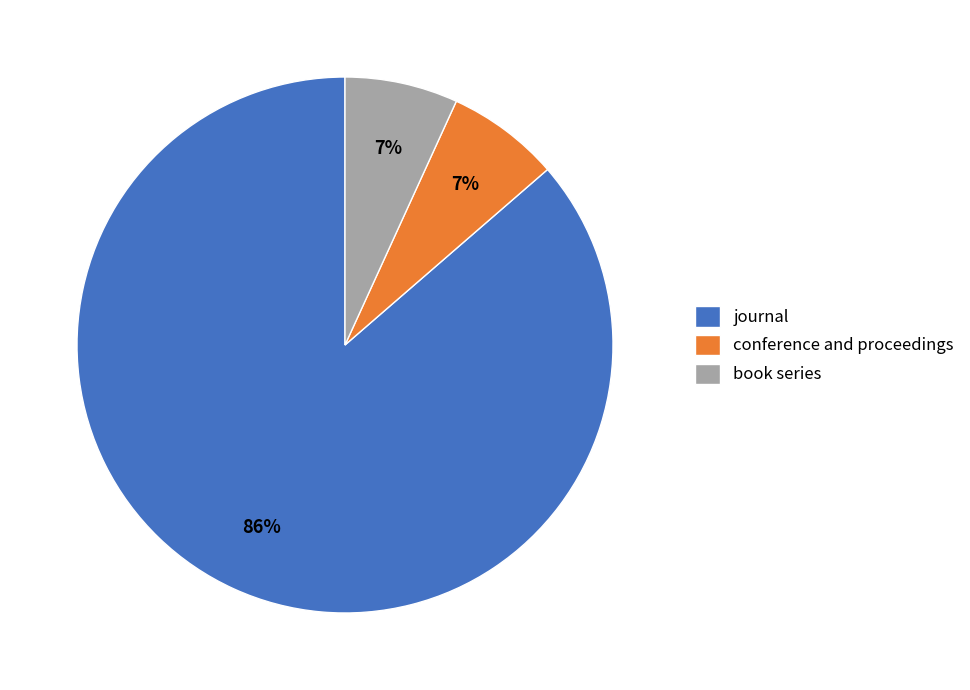

Combined, do journal and book series account for over 50%?

Yes